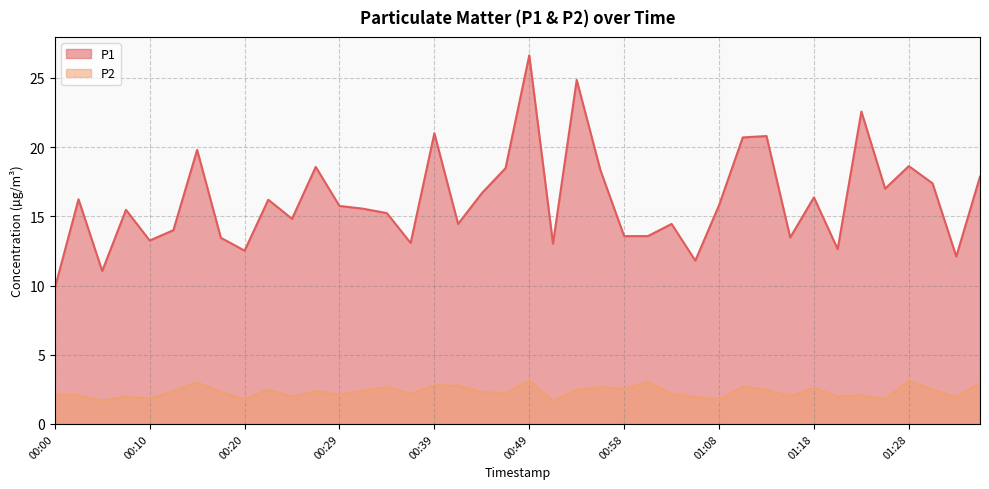

Which category has the highest value across all series?

00:49